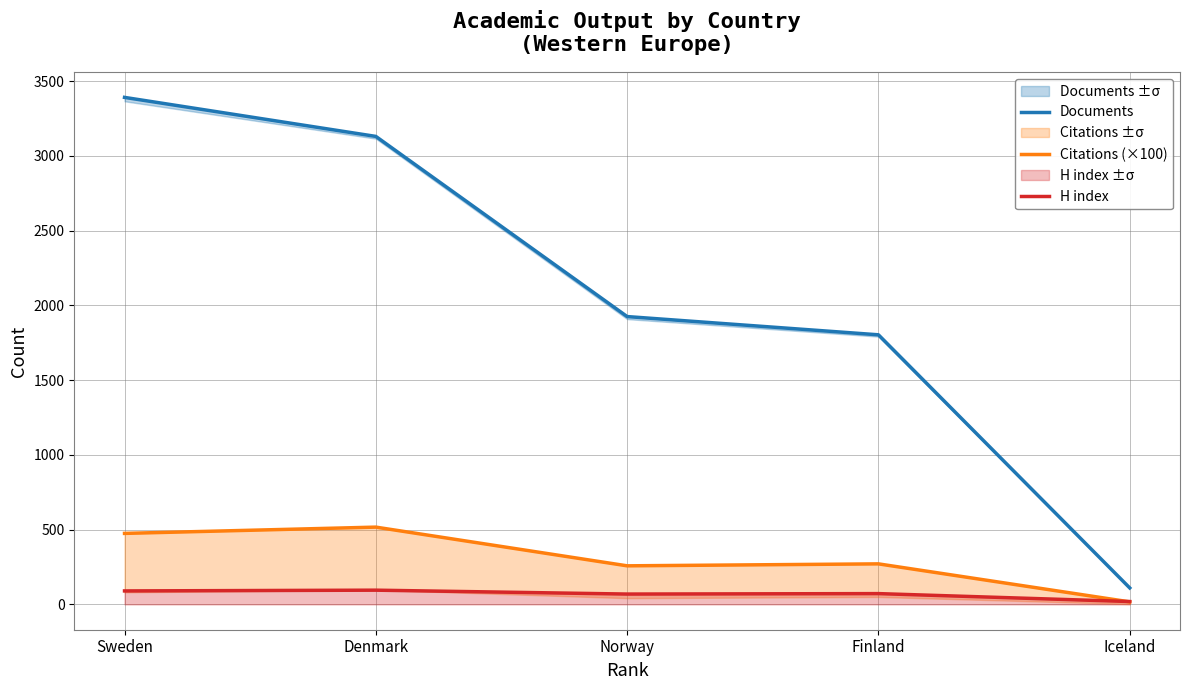

List the series in order of their peak value, lowest first.

H index, Citations (×100), Documents